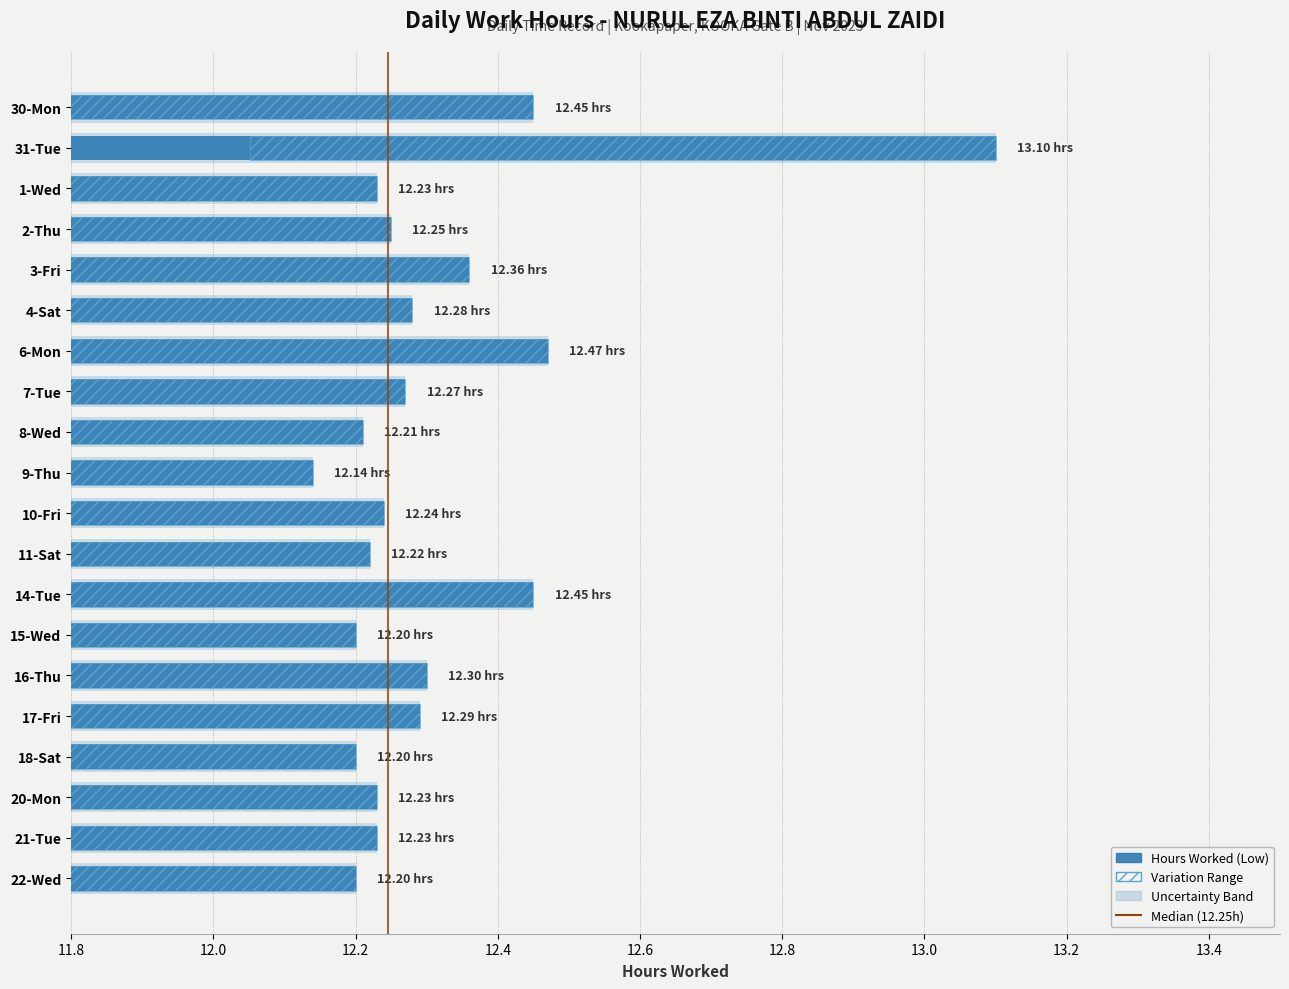

What is the greatest value displayed?

13.1